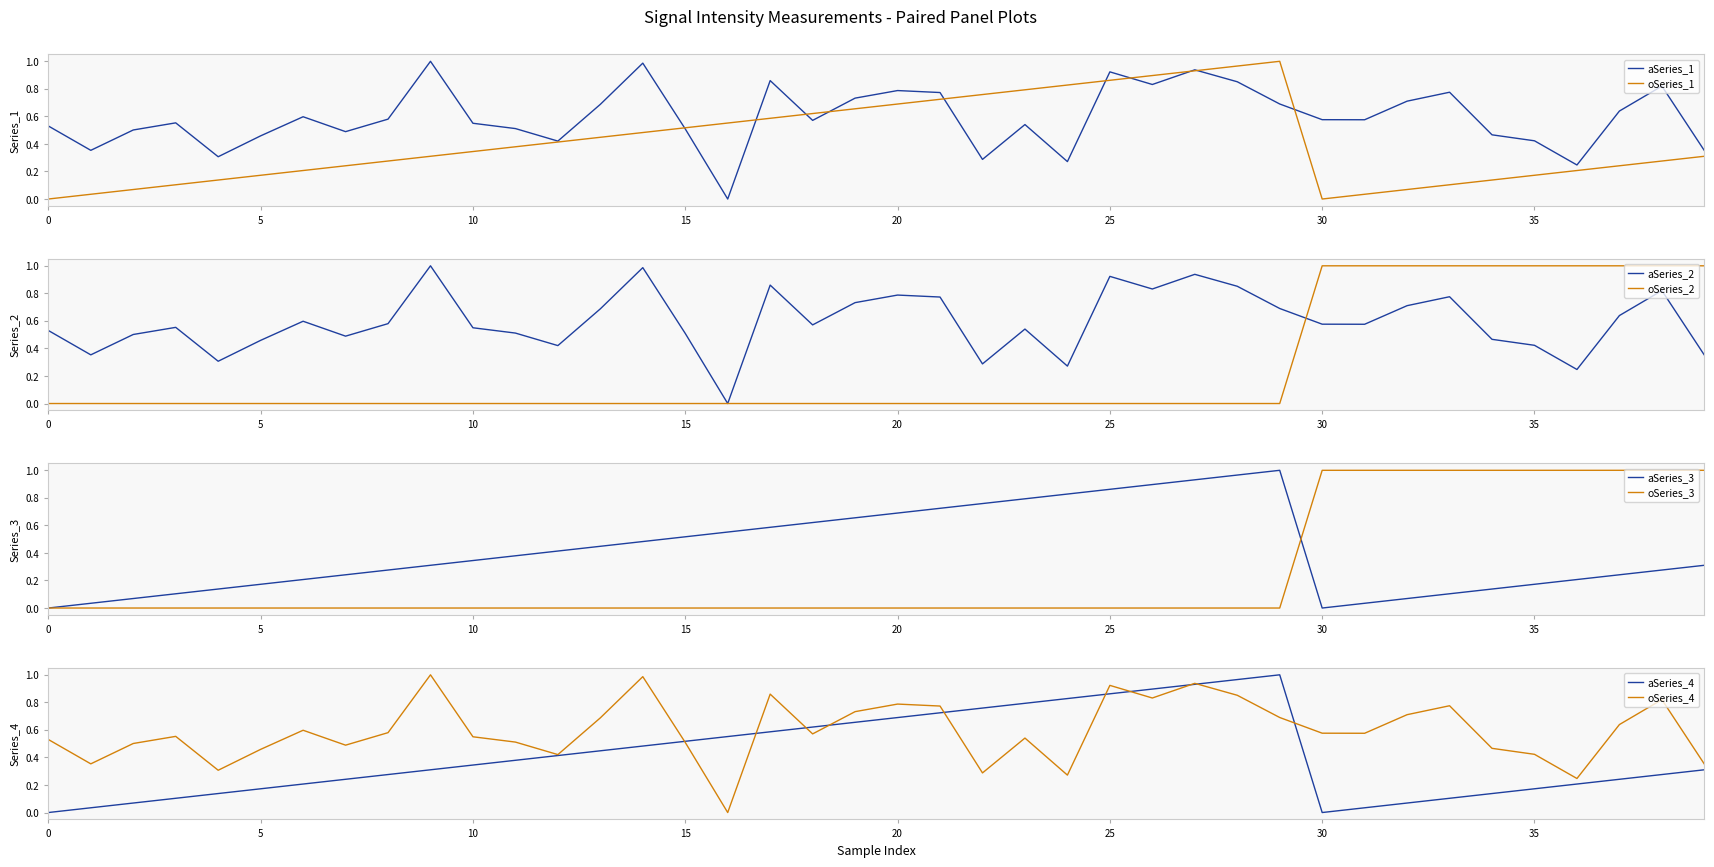

At how many categories does at least one series exceed 0?

40